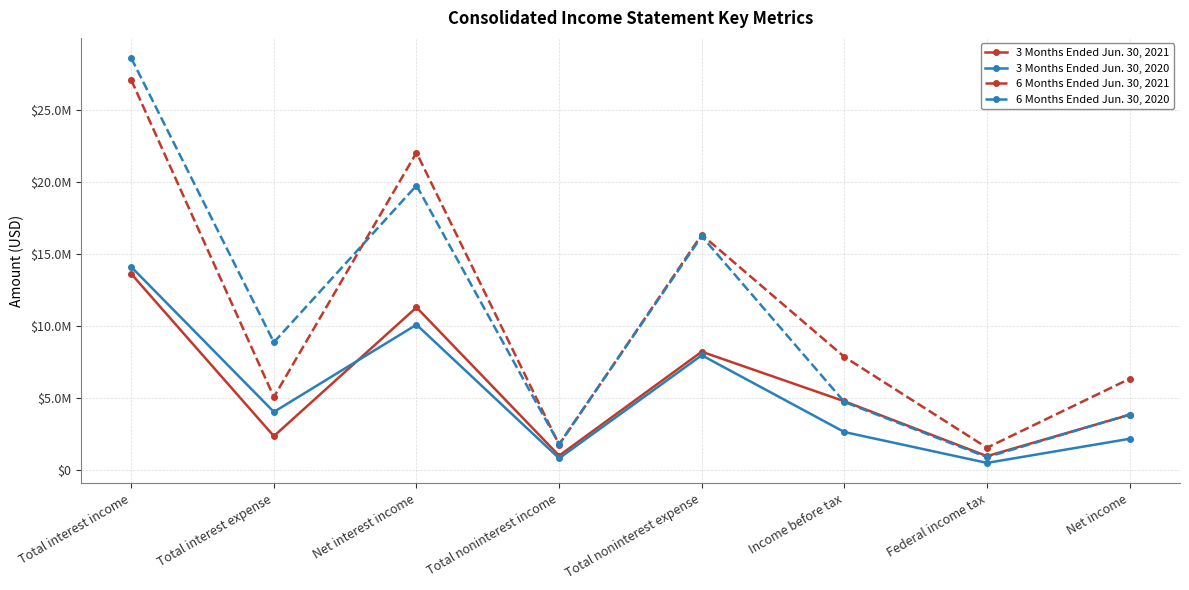

True or false: 3 Months Ended Jun. 30, 2020 and 6 Months Ended Jun. 30, 2021 intersect in this chart.

False